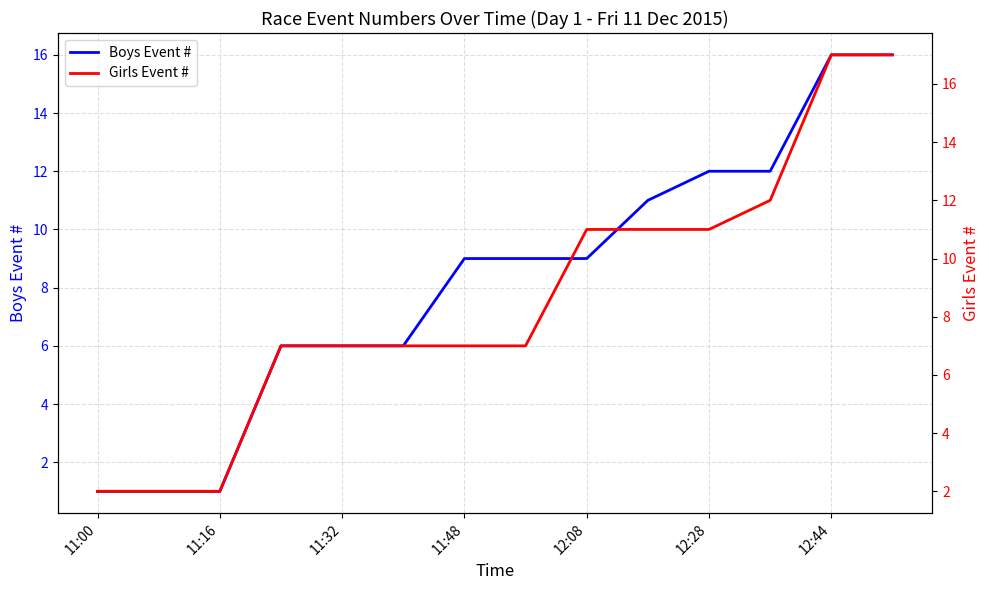

Reading left to right, what are all the values shown in this chart?

Boys Event #: 1	1	1	6	6	6	9	9	9	11	12	12	16	16
Girls Event #: 2	2	2	7	7	7	7	7	11	11	11	12	17	17